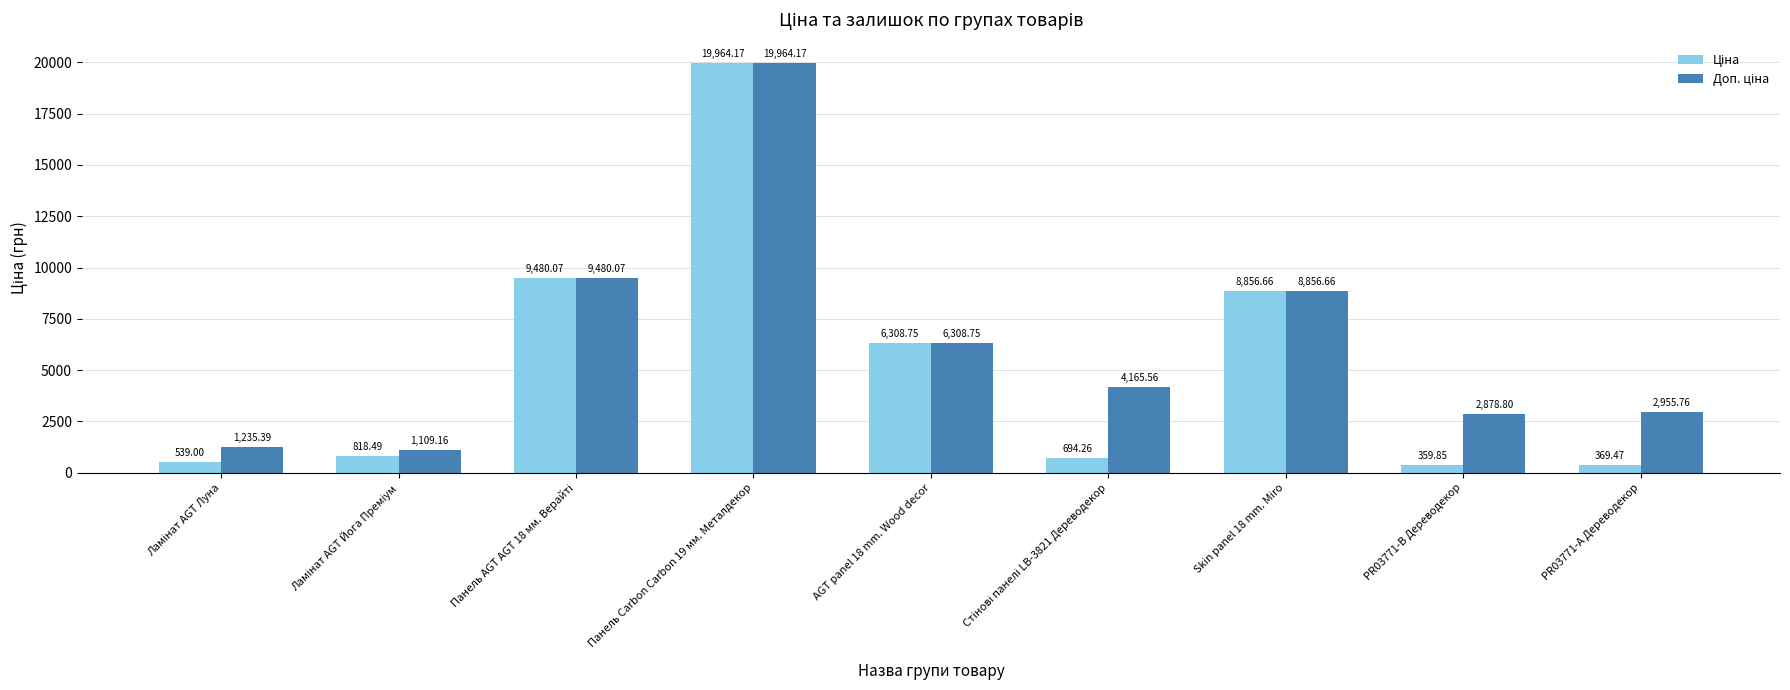

At which category is the sum across all series the highest?

Панель Carbon Carbon 19 мм. Металдекор